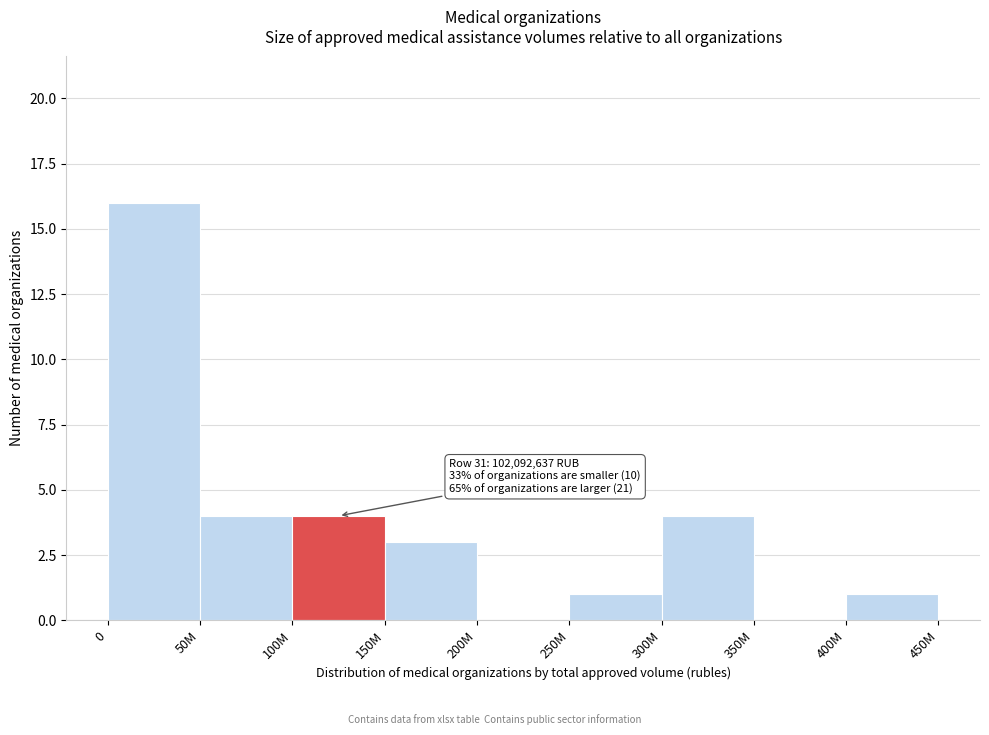

Reading right to left, list all the values displayed in this chart.

400M=1	350M=0	300M=4	250M=1	200M=0	150M=3	100M=4	50M=4	0=16